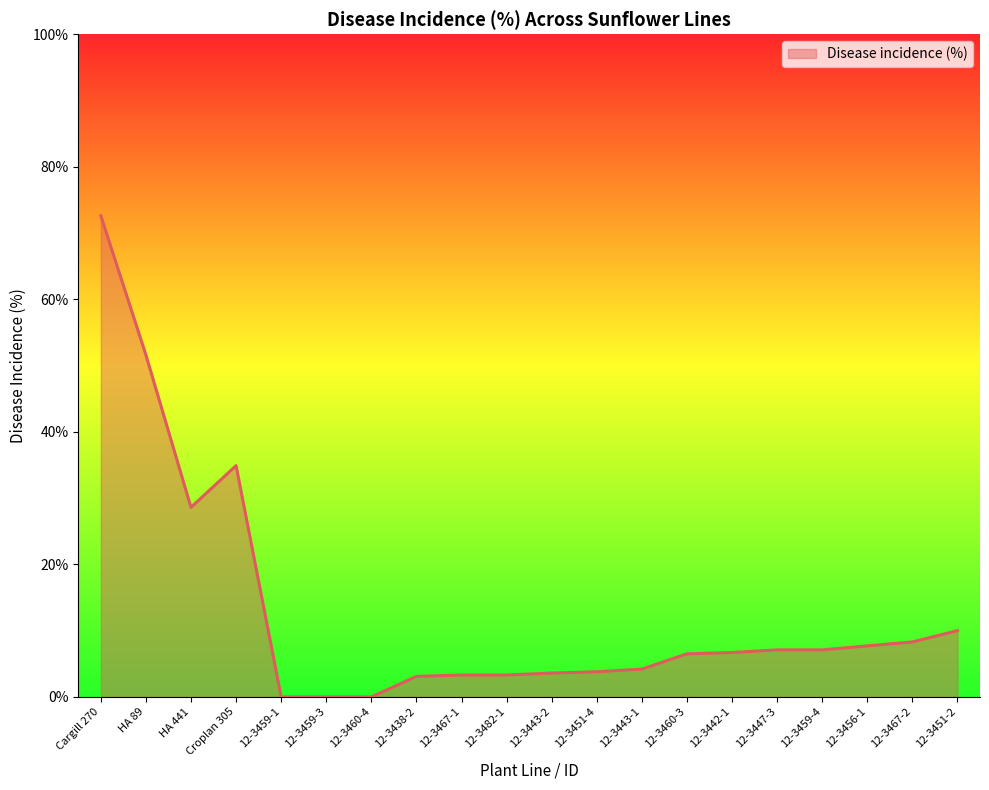

What is the greatest value displayed?

72.6